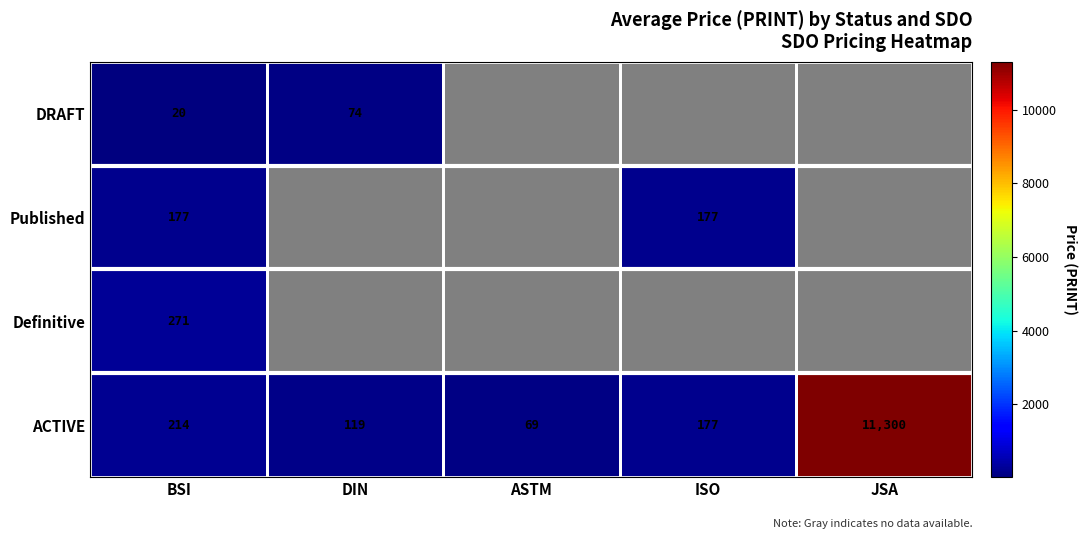

What is the total value across all series at BSI?

682